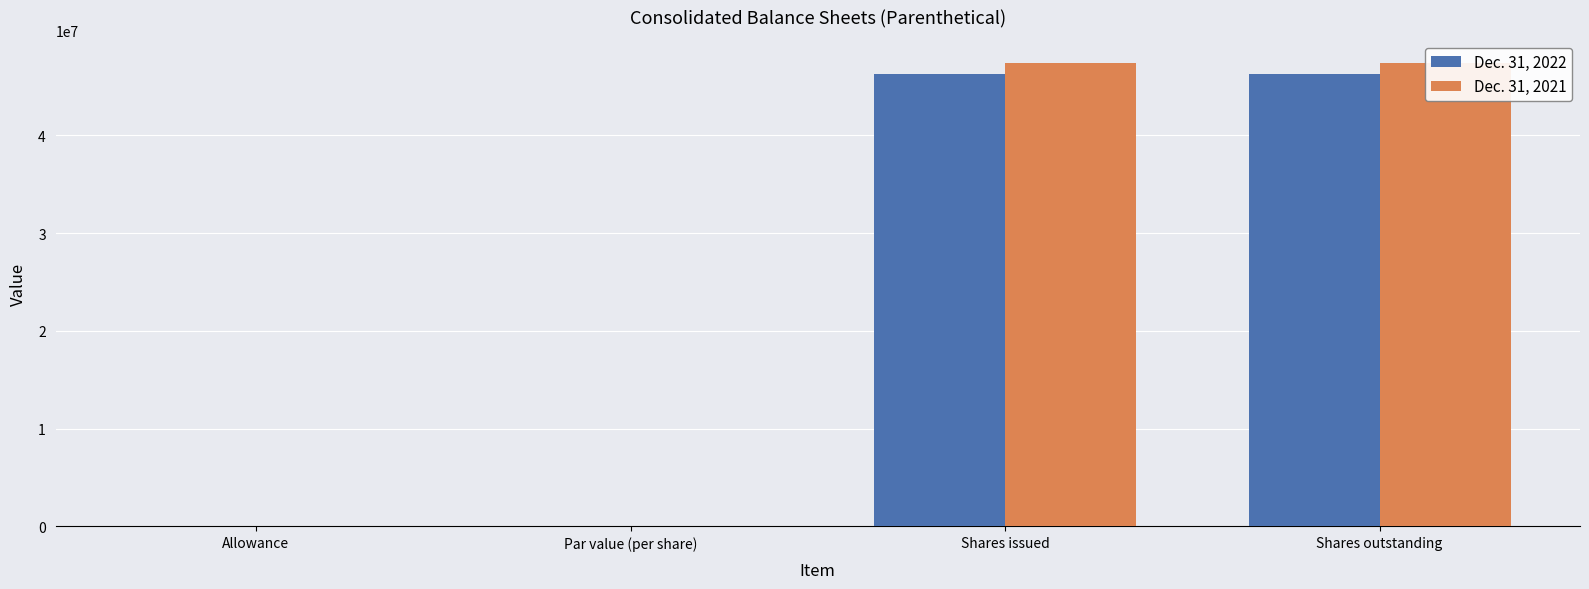

Are the bars grouped side by side (vs. stacked)?

Yes